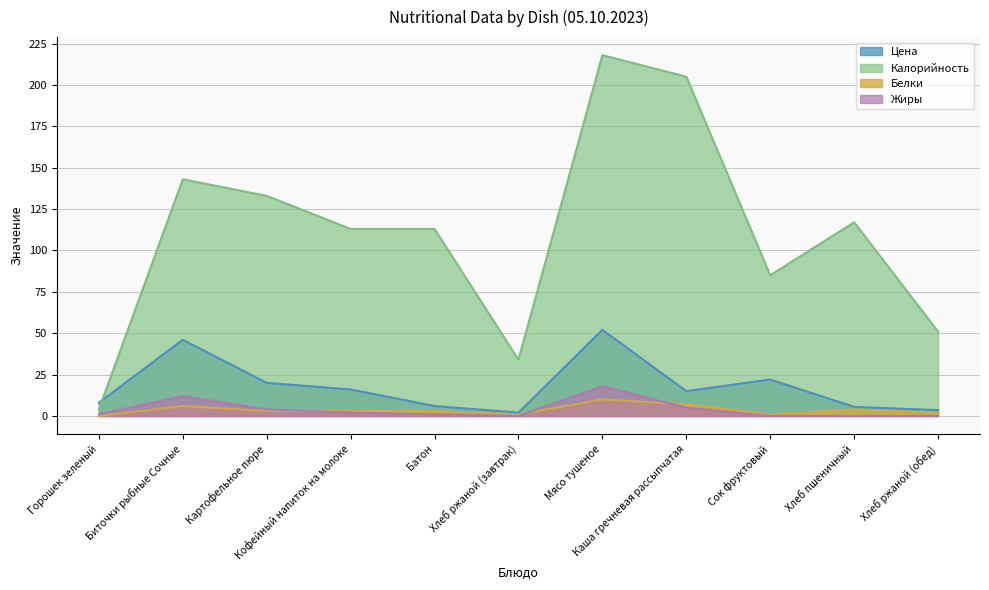

Which series changed the most between Горошек зеленый and Сок фруктовый?

Калорийность